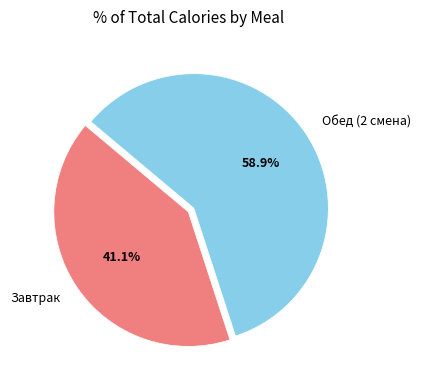

Is there any slice that represents more than half of the pie?

Yes